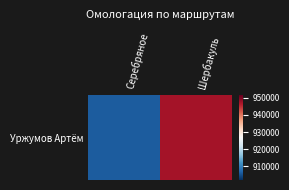

What is the sum of the values at Серебряное and Шербакуль?

1853535